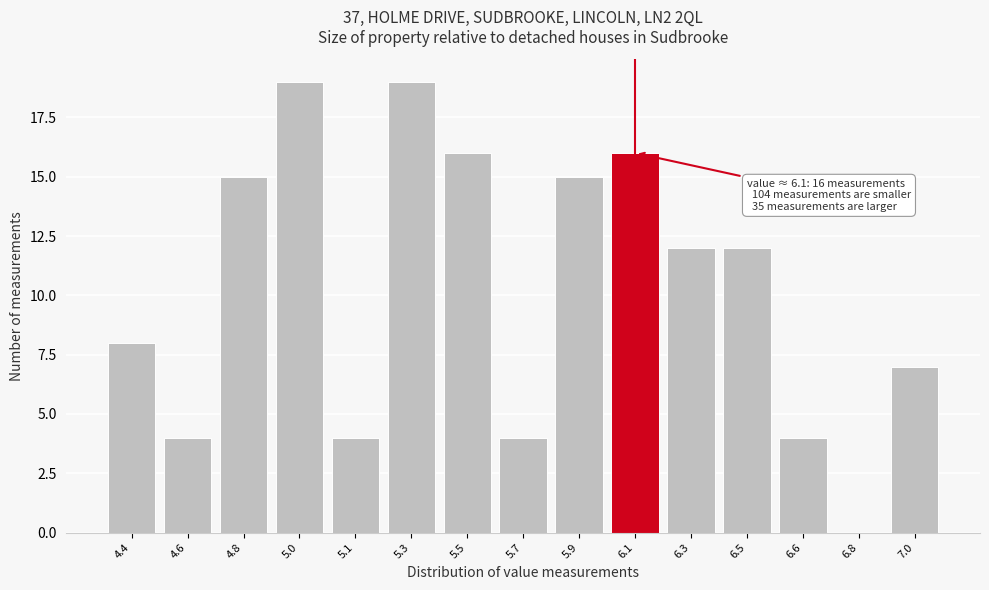

Reading left to right, extract all data points from this chart.

4.4=8	4.6=4	4.8=15	5.0=19	5.1=4	5.3=19	5.5=16	5.7=4	5.9=15	6.1=16	6.3=12	6.5=12	6.6=4	6.8=0	7.0=7